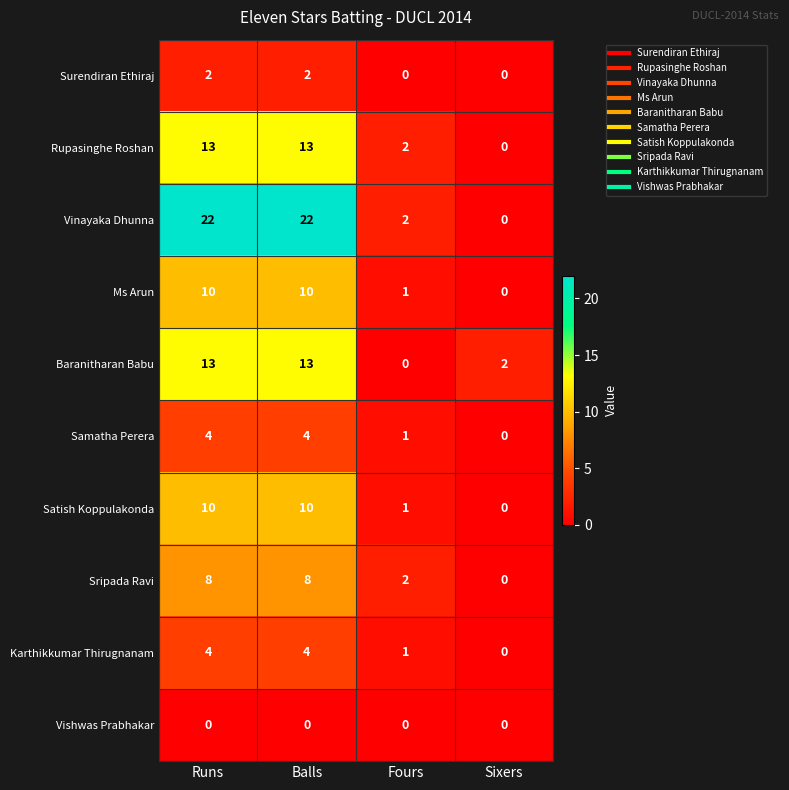

What is the difference between the highest and lowest values at Balls?

22